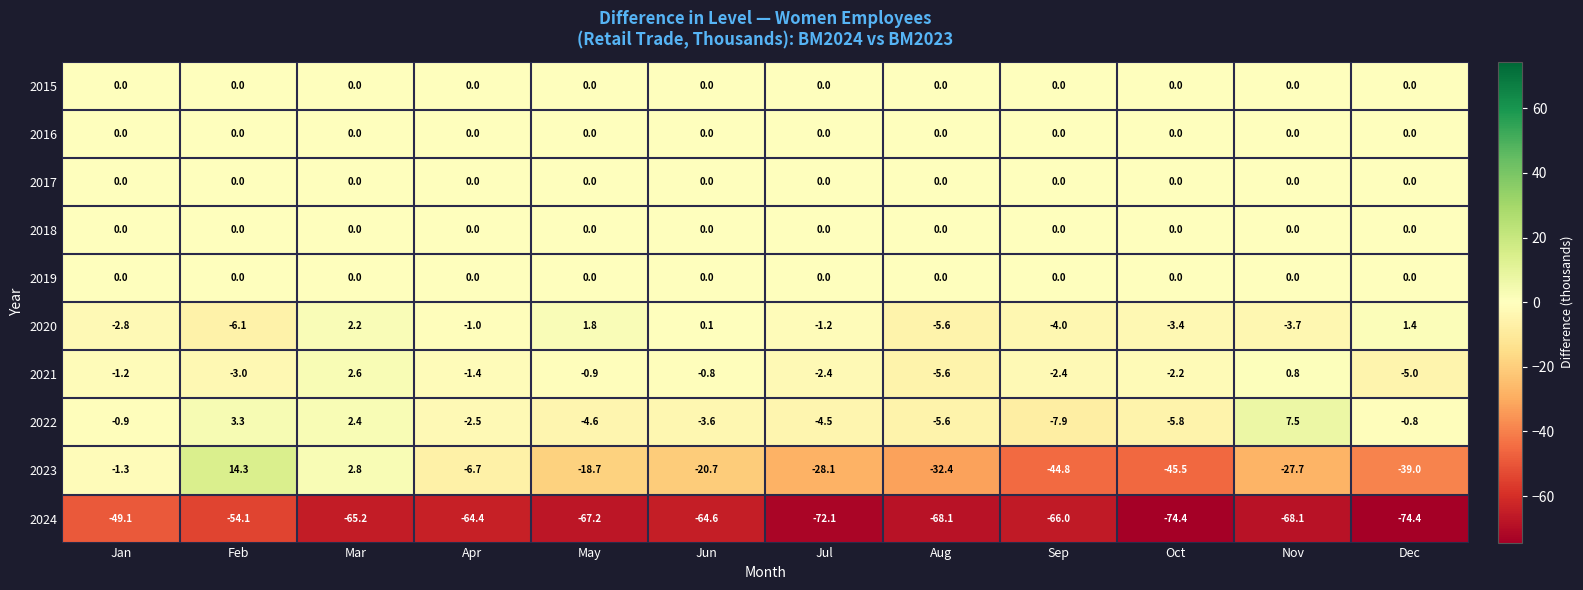

True or false: 2020 has a value of -1.9 at Jul.

False